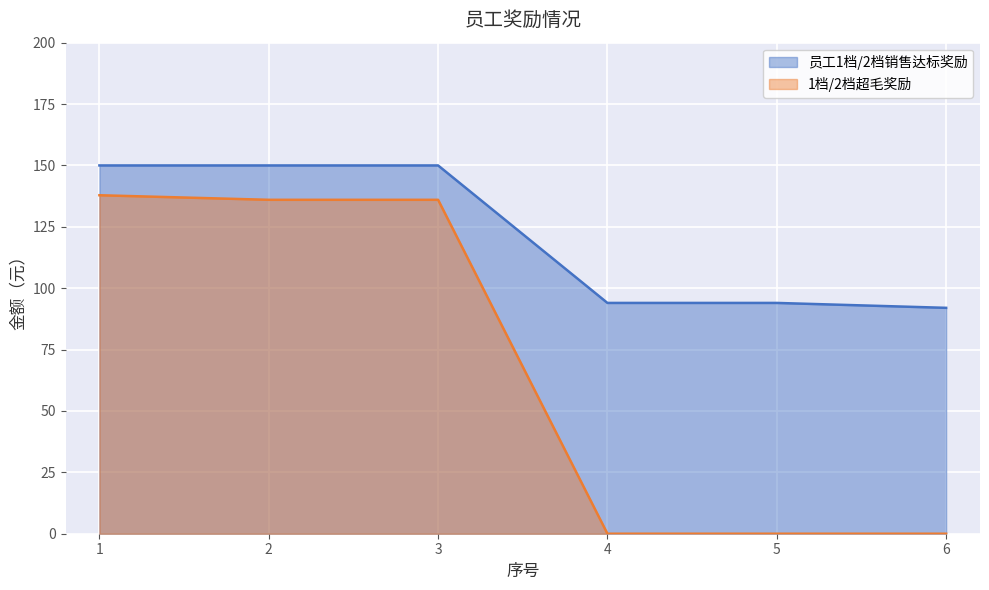

True or false: 员工1档/2档销售达标奖励 has more than 0 points higher than both neighbors.

False